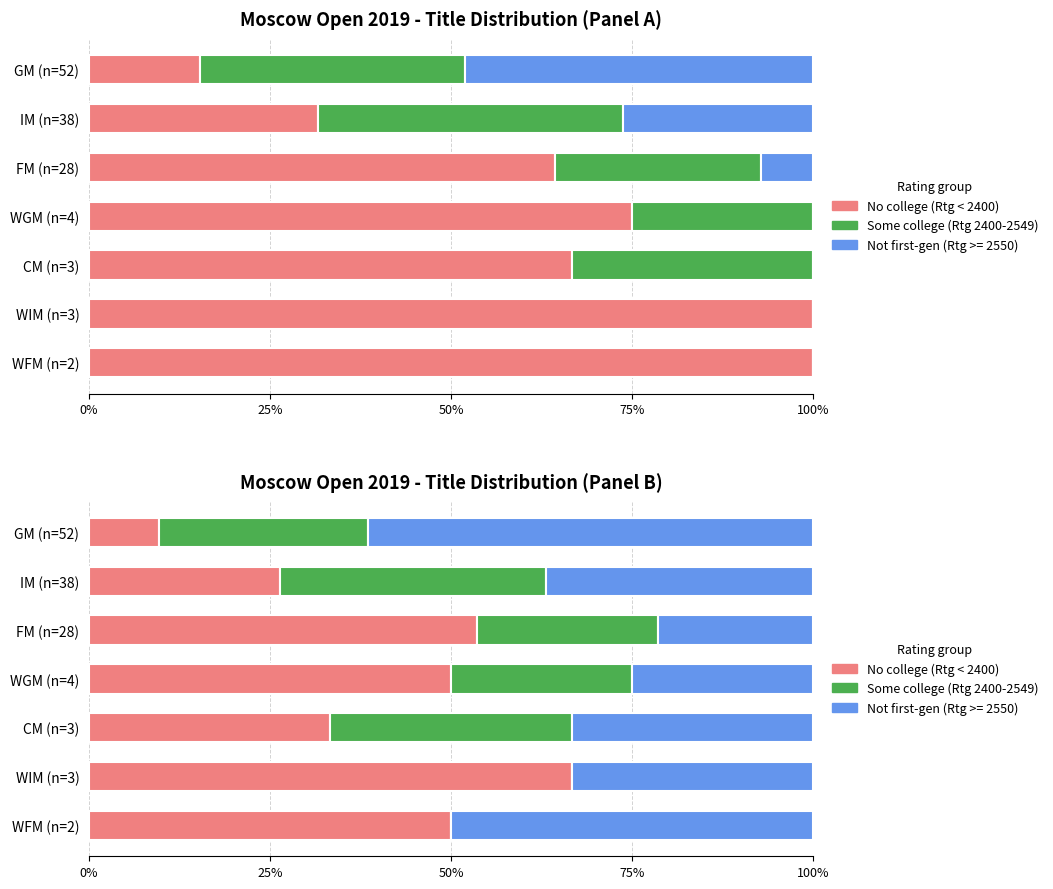

What is the spread (max minus min) of values at WIM (n=3)?

66.7